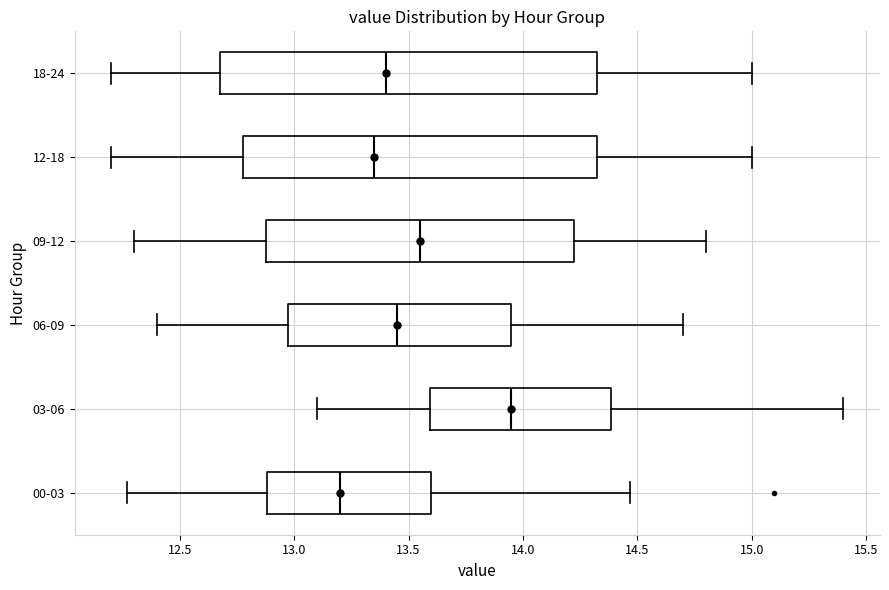

Reading bottom to top, read every box against the x-axis: the position of its median line, the range the box covers, and the ends of its whiskers. The values are not printed on the chart, so give them approximately, as read against the axis.

00-03: median 13.20, box 12.90 to 13.60, whiskers 12.25 to 14.45
03-06: median 13.95, box 13.60 to 14.40, whiskers 13.10 to 15.40
06-09: median 13.45, box 13.00 to 13.95, whiskers 12.40 to 14.70
09-12: median 13.55, box 12.90 to 14.25, whiskers 12.30 to 14.80
12-18: median 13.35, box 12.80 to 14.35, whiskers 12.20 to 15.00
18-24: median 13.40, box 12.70 to 14.35, whiskers 12.20 to 15.00